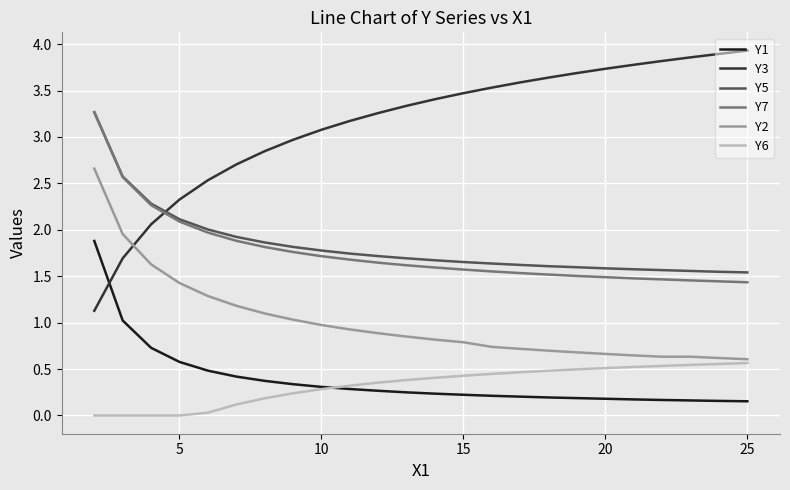

Which series has the largest range (max minus min)?

Y3